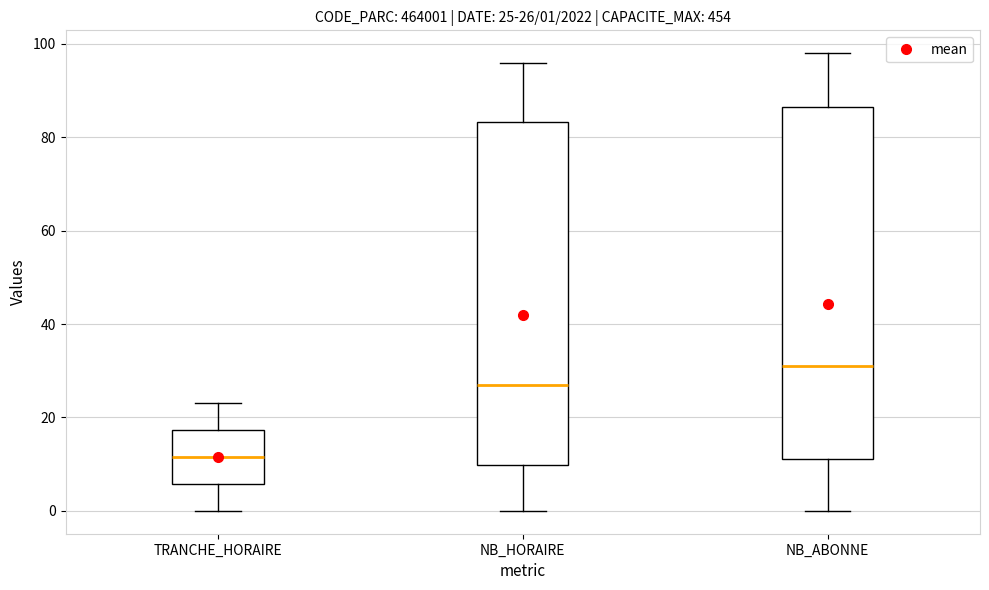

Which box's median line is the lowest?

TRANCHE_HORAIRE